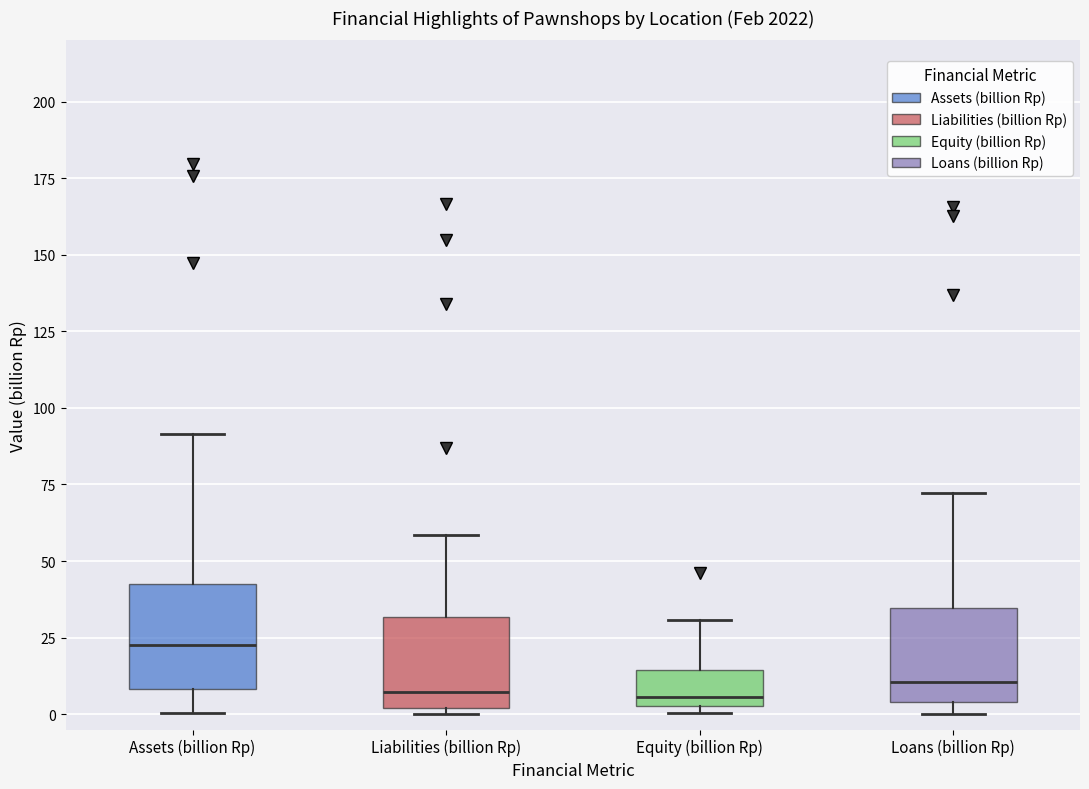

Reading left to right, read every box against the y-axis: the position of its median line, the range the box covers, and the ends of its whiskers. The values are not printed on the chart, so give them approximately, as read against the axis.

Assets (billion Rp): median 25, box 10 to 45, whiskers 0 to 90
Liabilities (billion Rp): median 5, box 0 to 30, whiskers 0 (just below the box's lower edge) to 60
Equity (billion Rp): median 5 (just above the box's lower edge), box 5 to 15, whiskers 0 to 30
Loans (billion Rp): median 10, box 5 to 35, whiskers 0 to 70